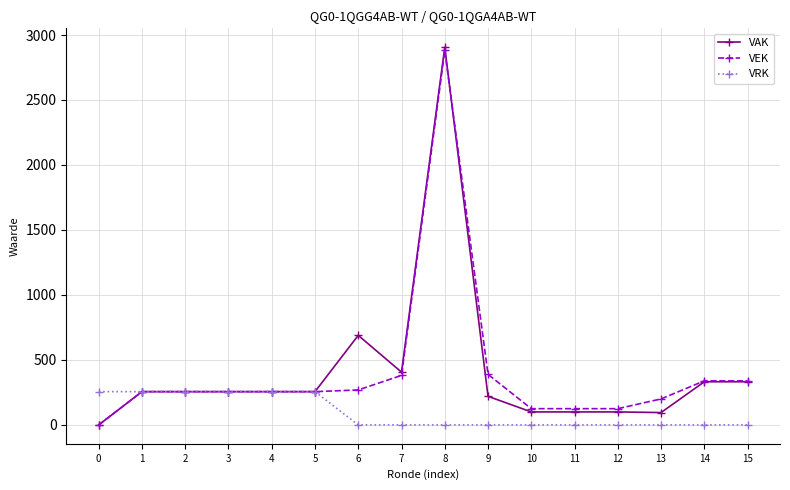

The value of VRK at 12 is 151. True or false?

False